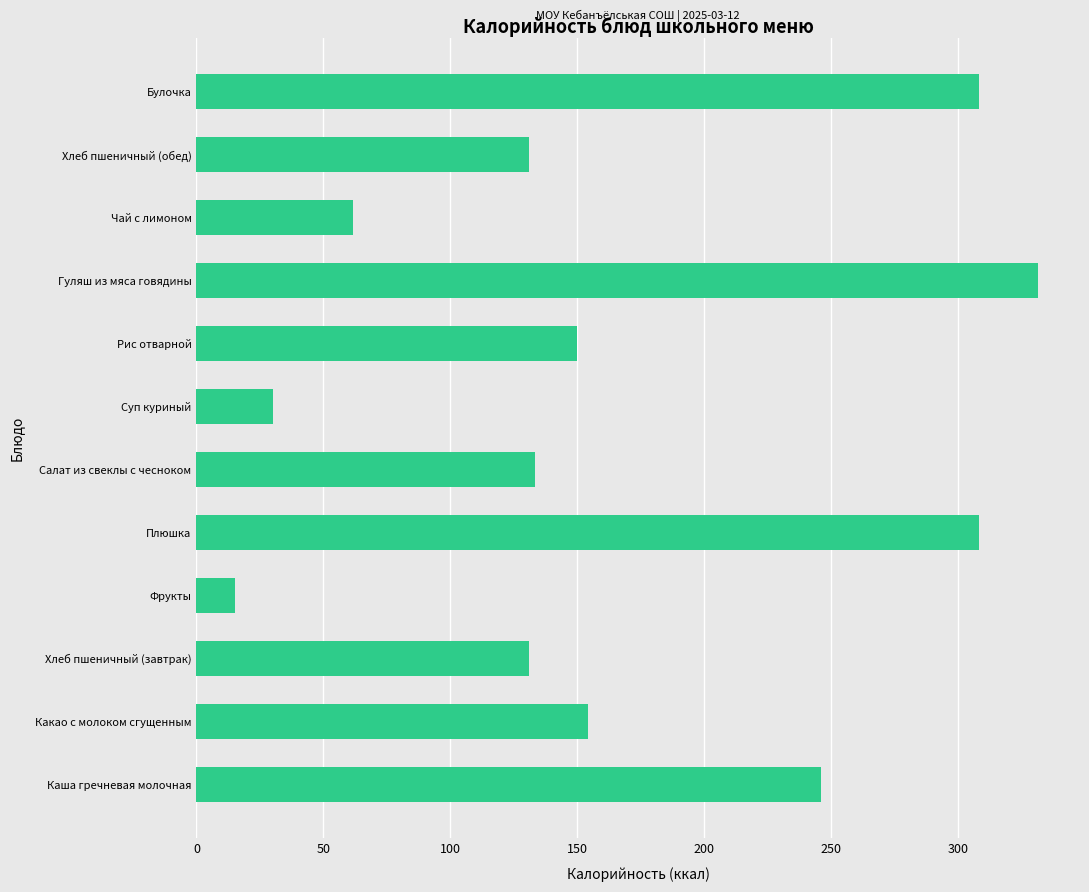

What is the difference between the second highest and second lowest values?

278.4